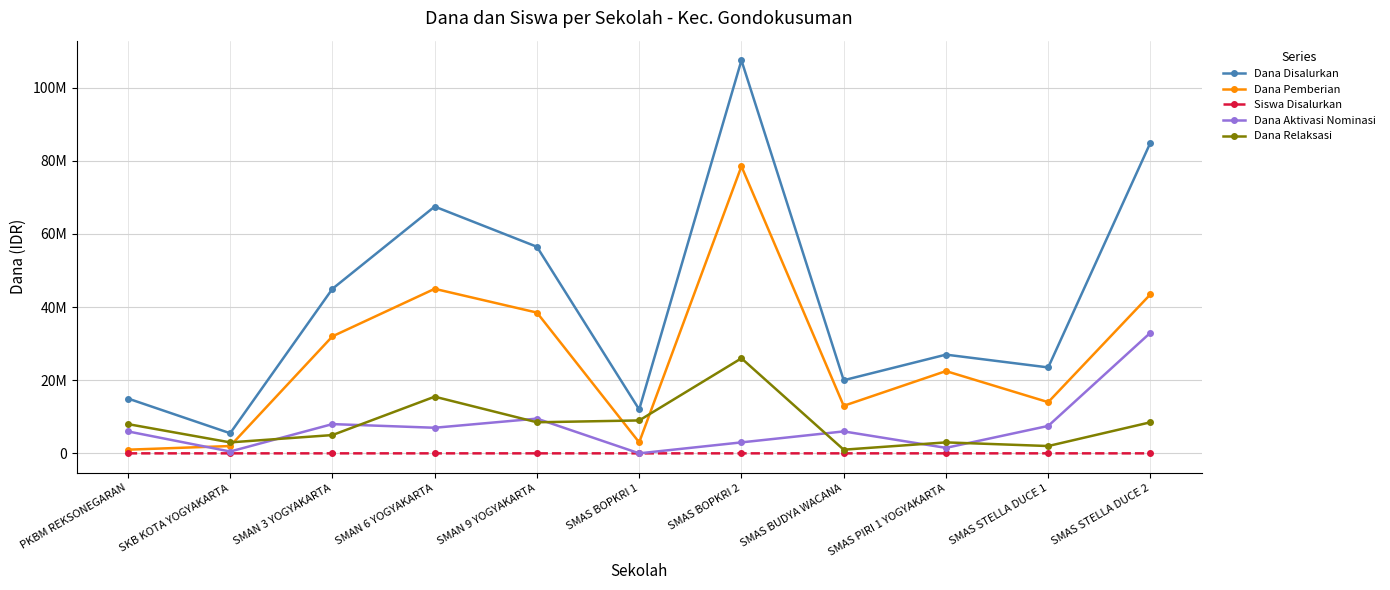

What is the greatest value displayed?

107500000